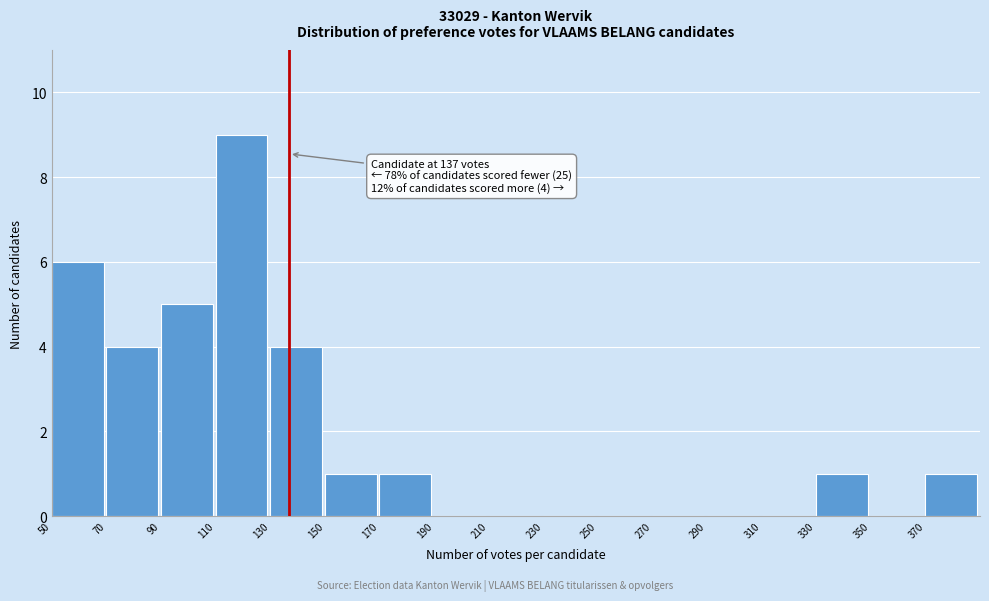

Which range on the x-axis has the tallest bar?

110 to 130